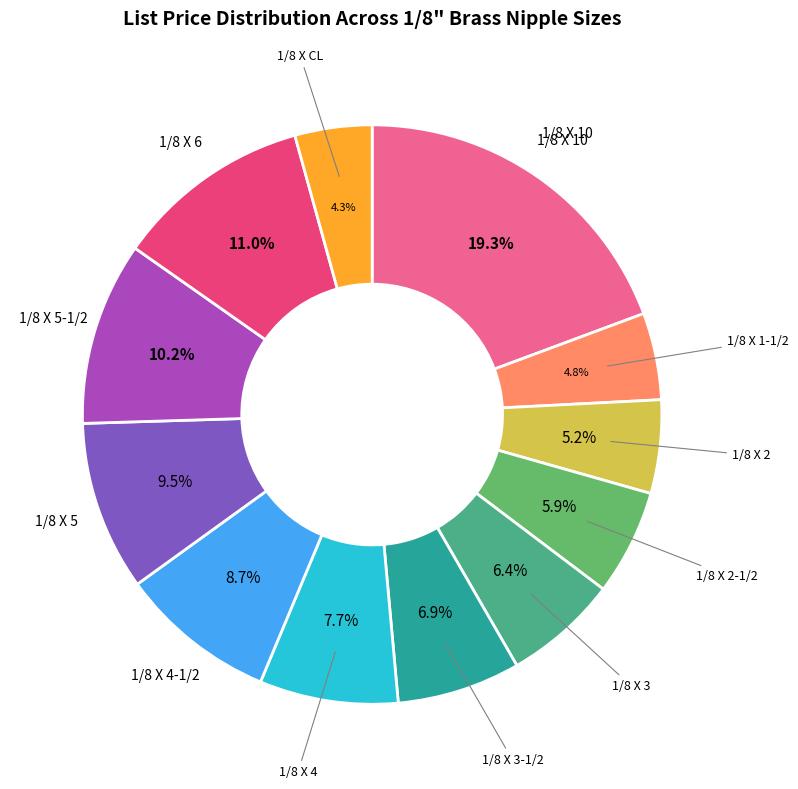

Is there any slice that represents more than half of the pie?

No